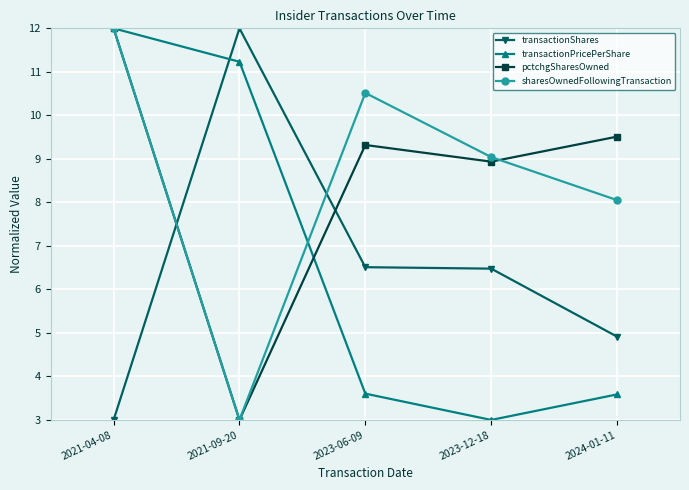

Reading left to right, what are all the values shown in this chart?

transactionShares: 3.0	12.0	6.5	6.5	4.9
transactionPricePerShare: 12.0	11.2	3.6	3.0	3.6
pctchgSharesOwned: 12.0	3.0	9.3	8.9	9.5
sharesOwnedFollowingTransaction: 12.0	3.0	10.5	9.0	8.1